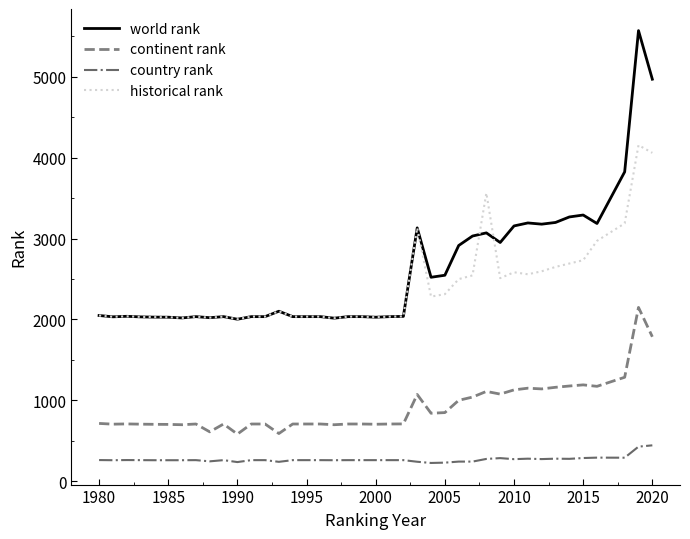

True or false: continent rank and world rank intersect in this chart.

False